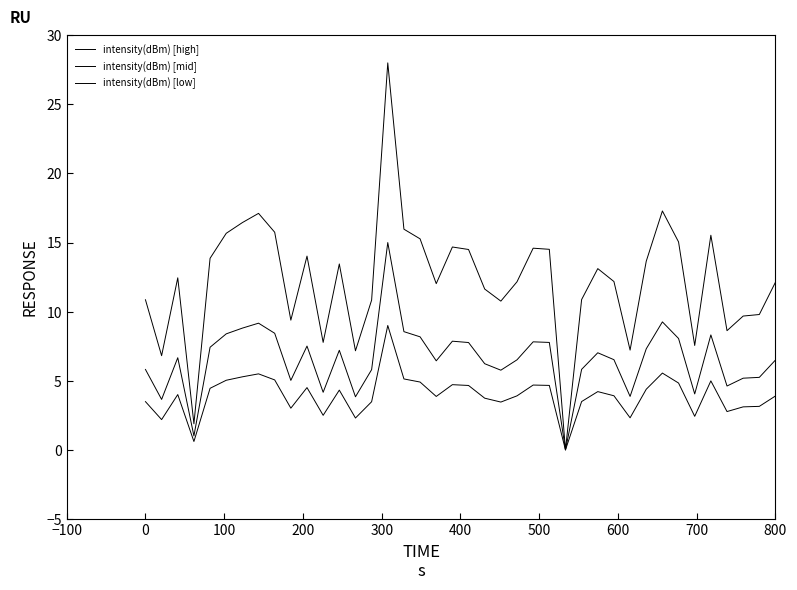

True or false: intensity(dBm) [mid] and intensity(dBm) [low] cross at least once.

False